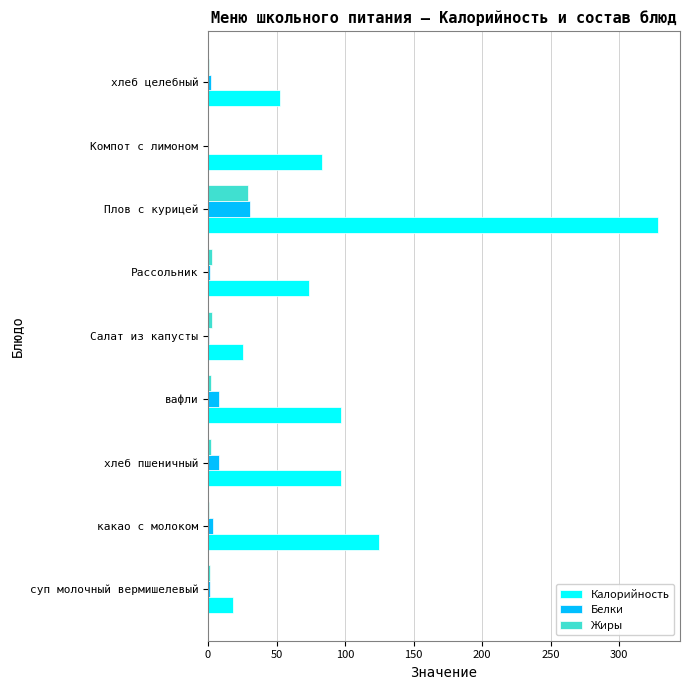

At which category is the sum across all series the highest?

Плов с курицей